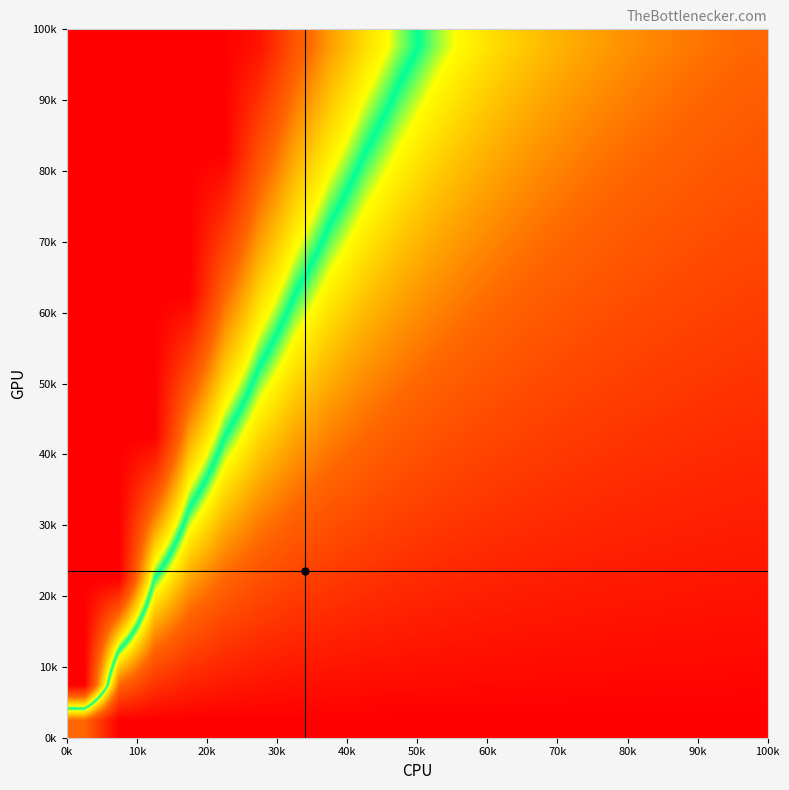

How many categories are shown in the chart?

20